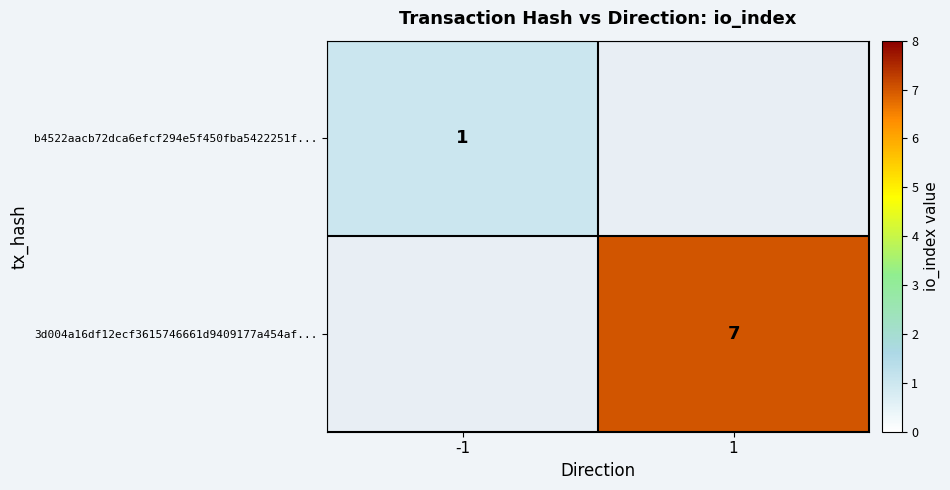

Which label corresponds to the smallest value in the chart?

-1